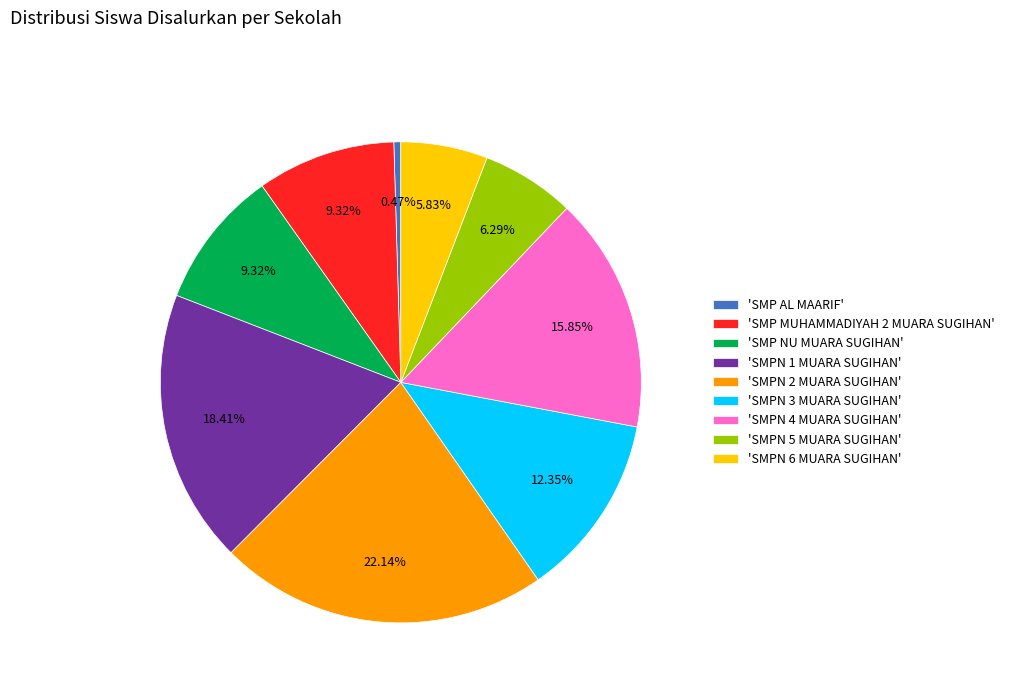

To the nearest percent, what is the average slice percentage?

11%